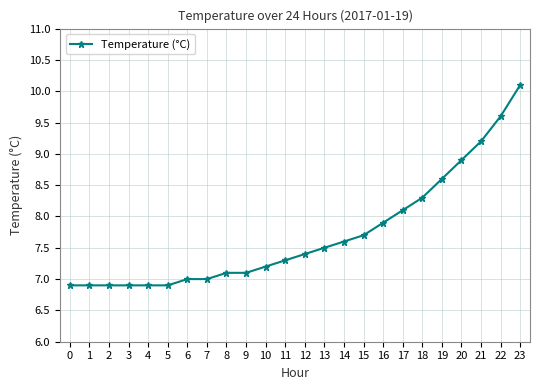

Reading right to left, transcribe all the data shown in this chart.

23=10.1	22=9.6	21=9.2	20=8.9	19=8.6	18=8.3	17=8.1	16=7.9	15=7.7	14=7.6	13=7.5	12=7.4	11=7.3	10=7.2	9=7.1	8=7.1	7=7.0	6=7.0	5=6.9	4=6.9	3=6.9	2=6.9	1=6.9	0=6.9